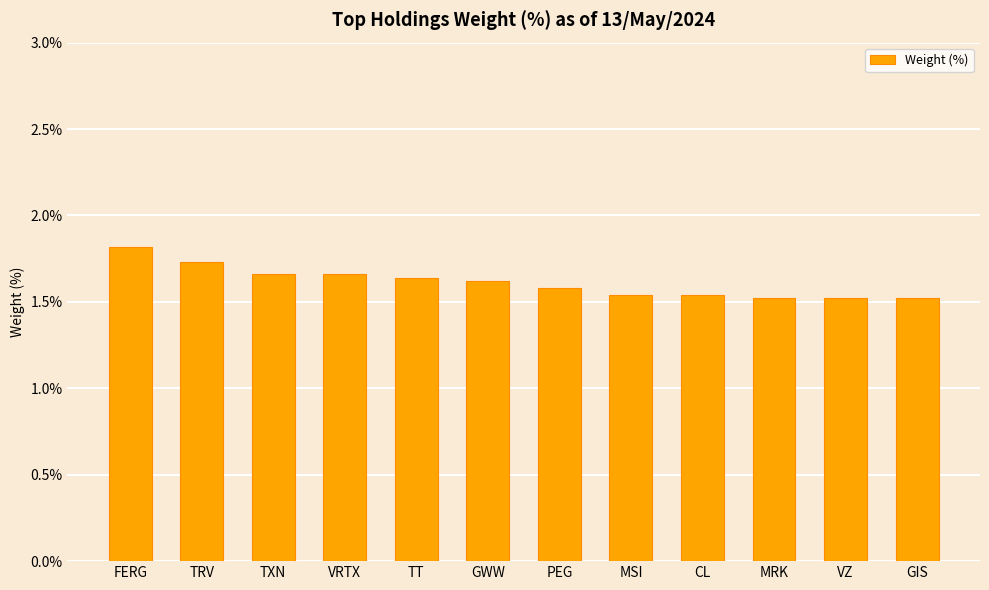

What is the maximum value shown in the chart?

1.8